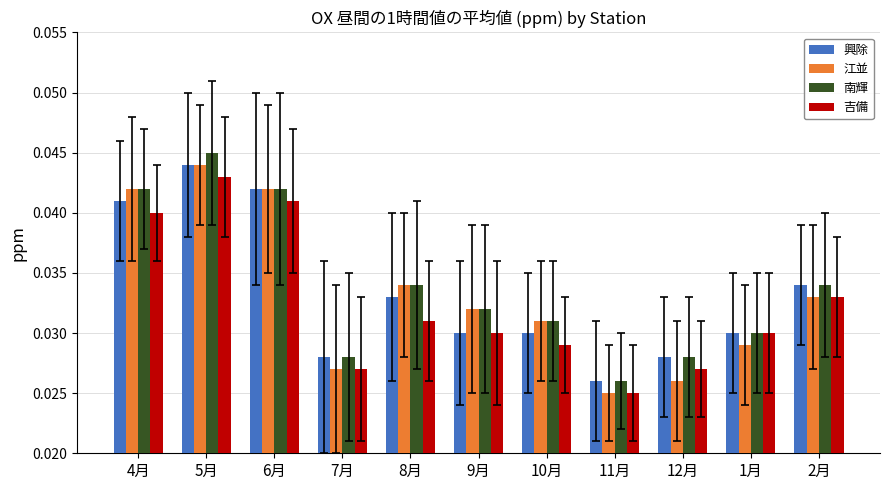

Which series changed the most between 6月 and 7月?

江並